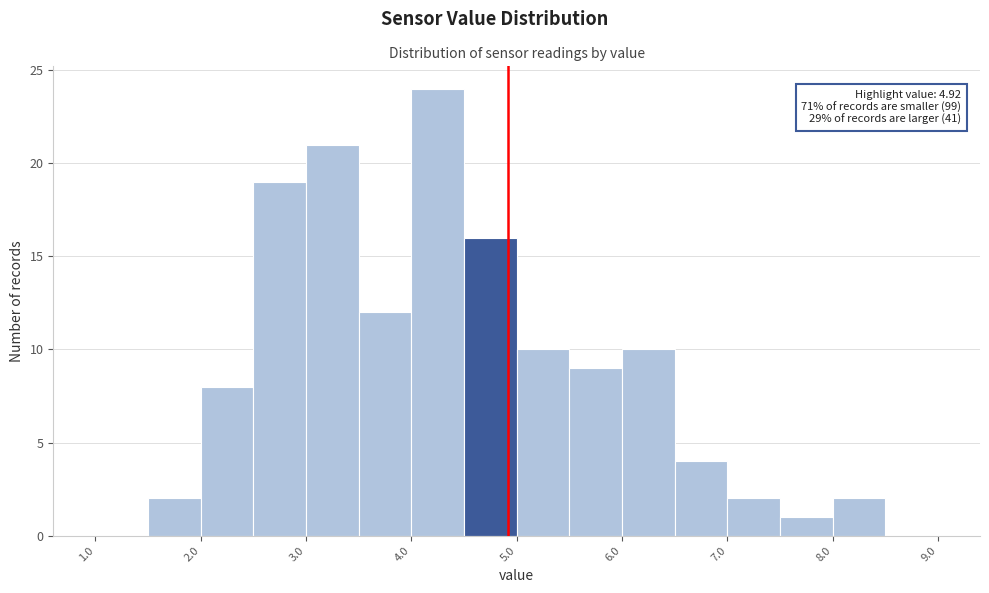

Which range on the x-axis has the tallest bar?

4.0 to 4.5